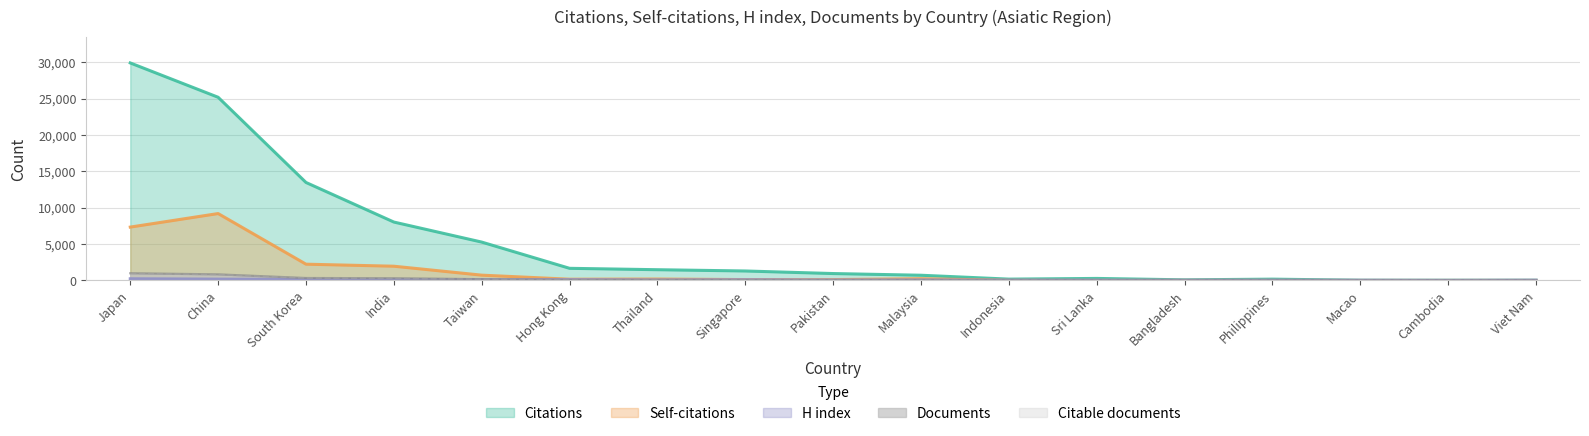

What is the sum of all Self-citations values?

22327